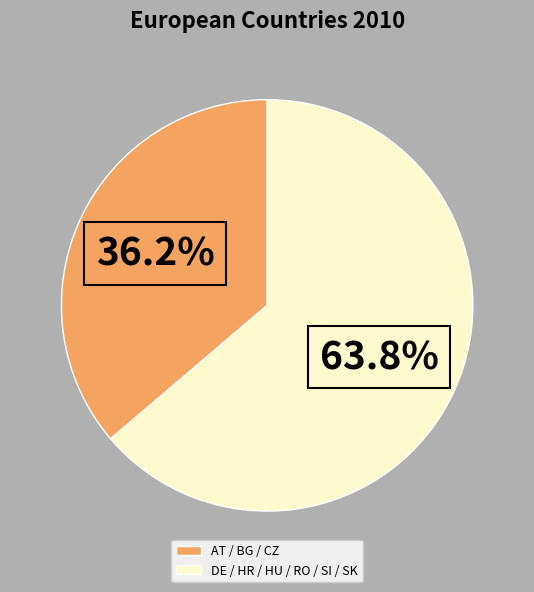

Between DE / HR / HU / RO / SI / SK and AT / BG / CZ, which is larger?

DE / HR / HU / RO / SI / SK